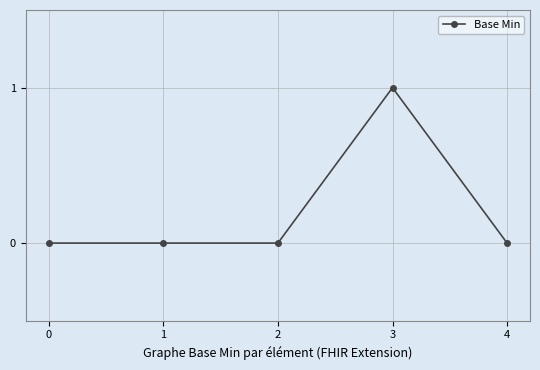

The chart shows a value of 0 at 2. True or false?

True